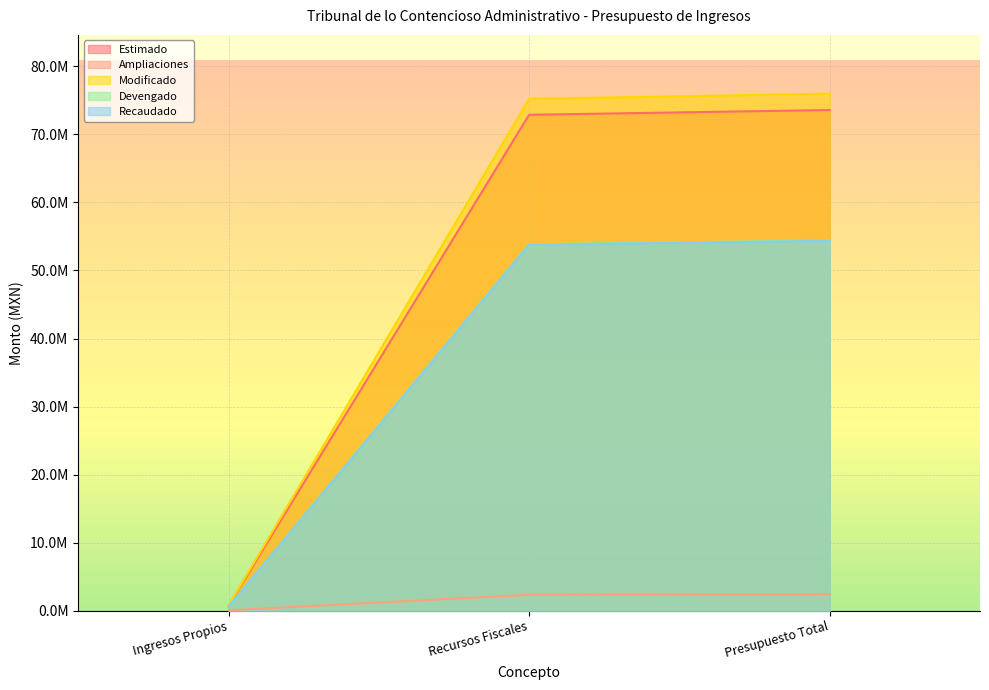

What is the smallest value displayed?

55705.0